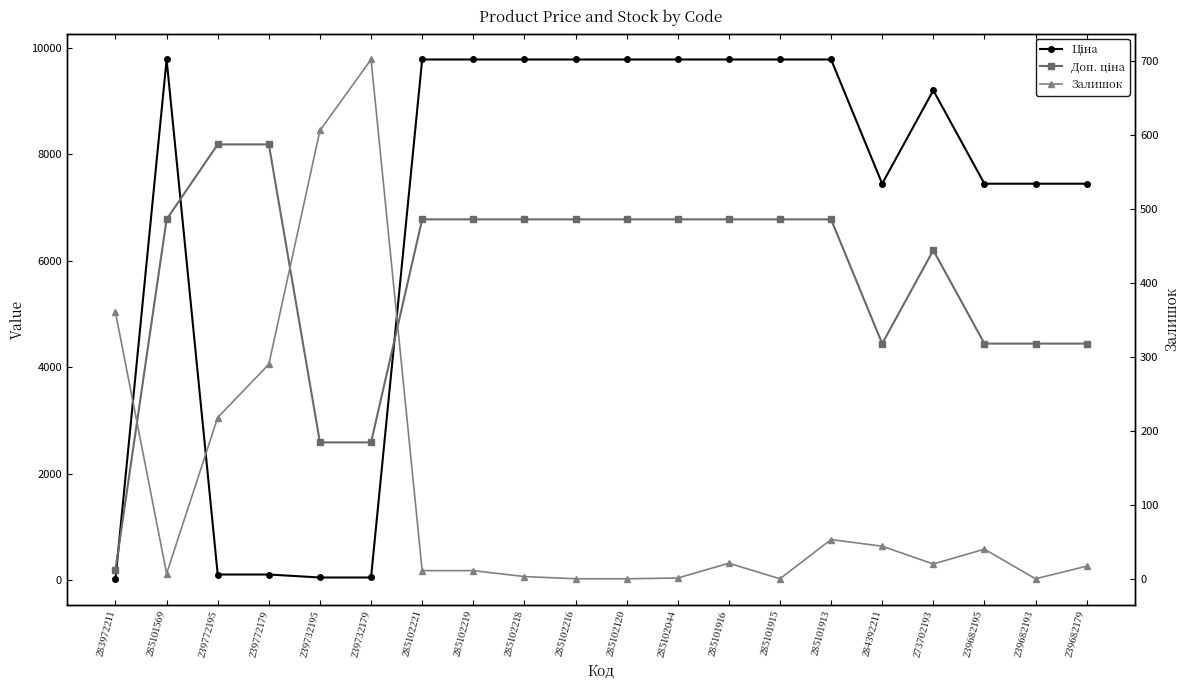

What is the label of the 11th point from the left?

285102120